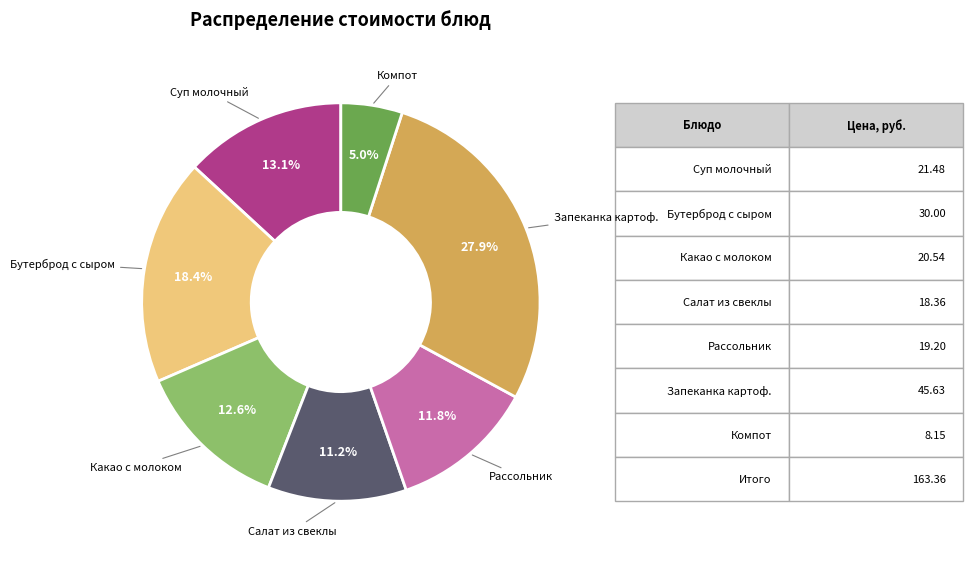

Is there any slice that represents more than half of the pie?

No